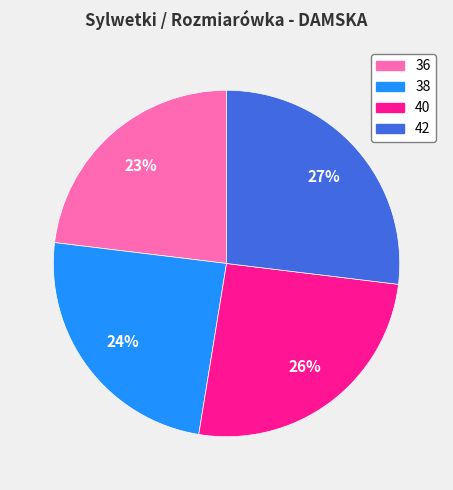

Which slice is the smallest?

36